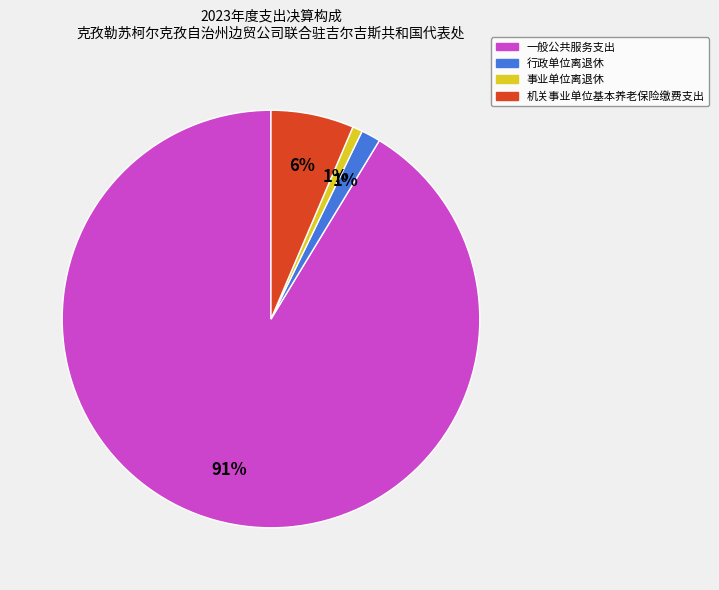

To the nearest percent, what percentage of the pie is 行政单位离退休?

1%